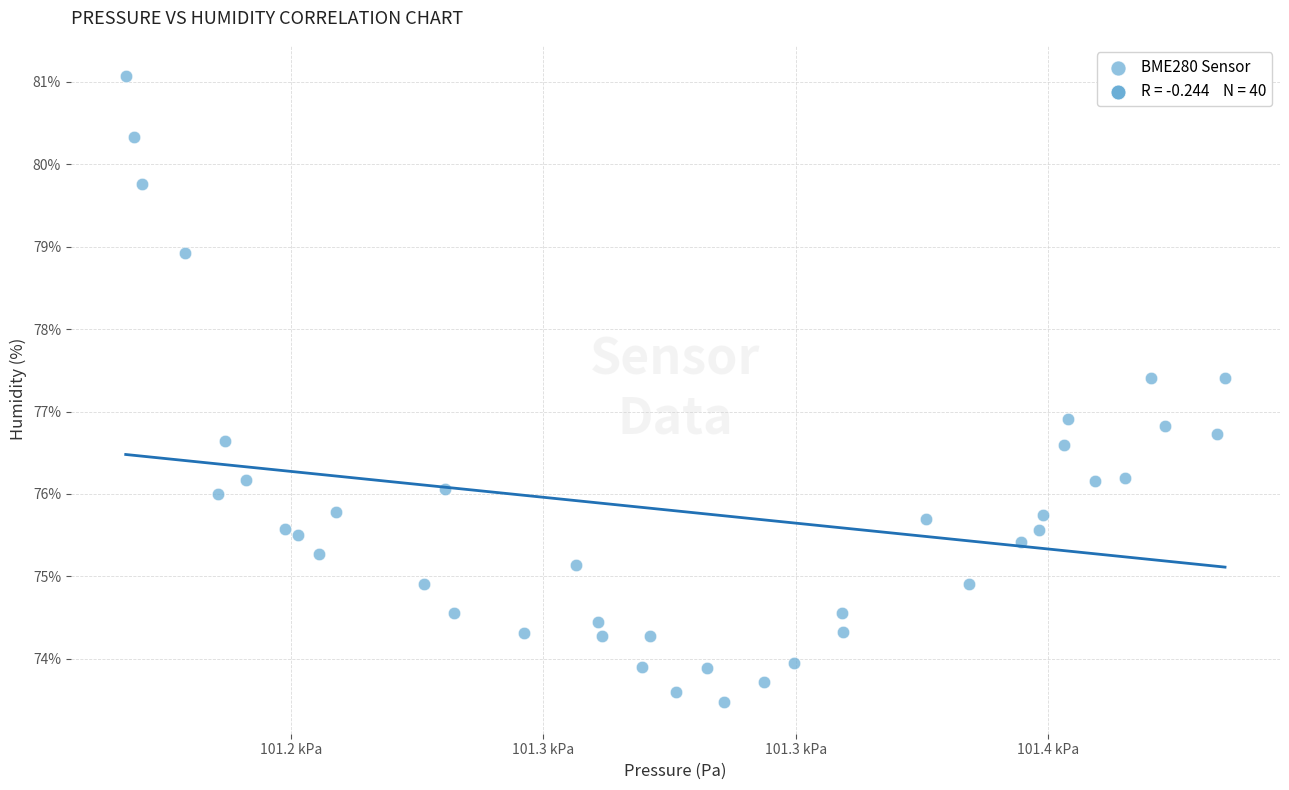

What is the range of X values (max minus min)?

218.0